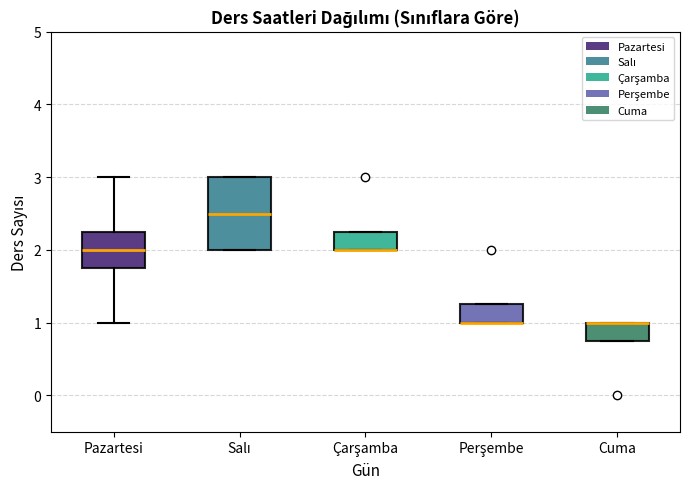

Where is the upper edge of the box for Çarşamba on the y-axis? The values are not printed on the chart, so give them approximately, as read against the axis.

2.3